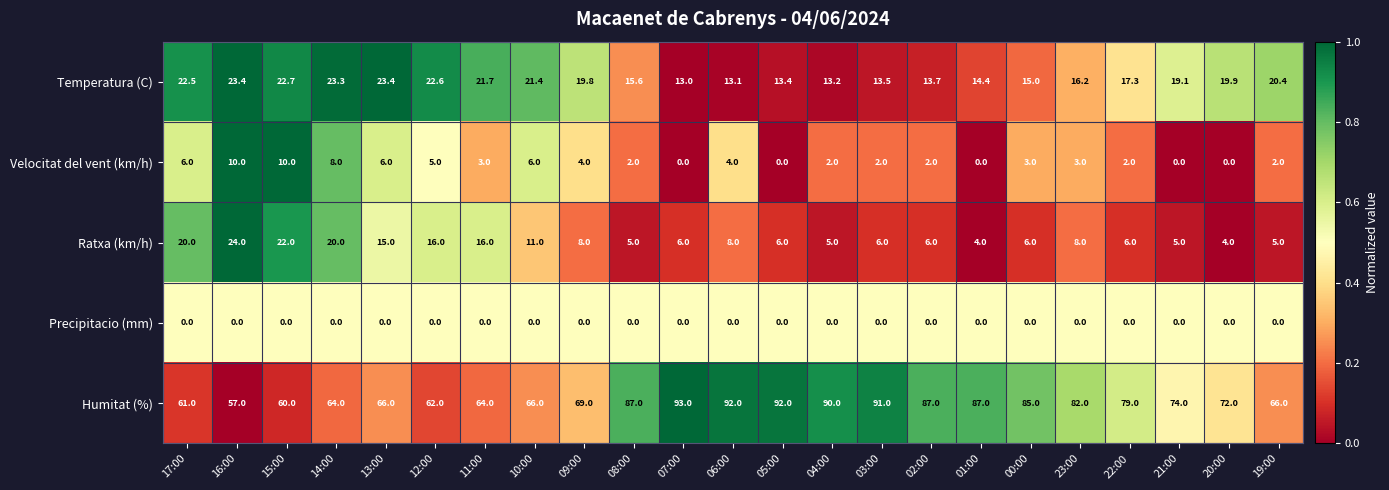

The value of Precipitacio (mm) at 22:00 is 0.0. True or false?

True